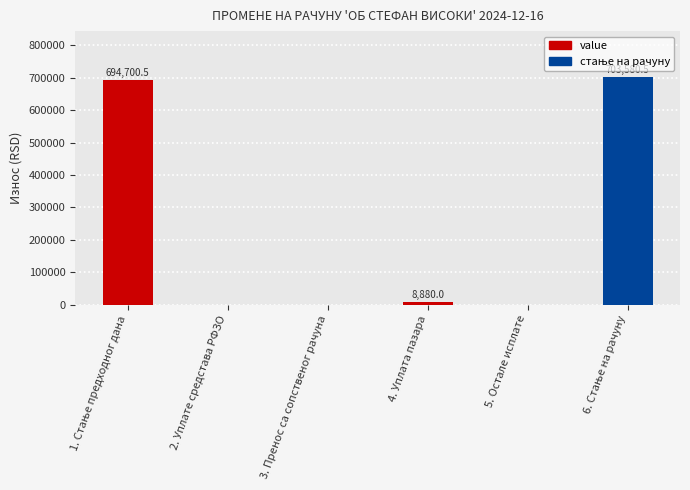

What is the average value?

234526.8